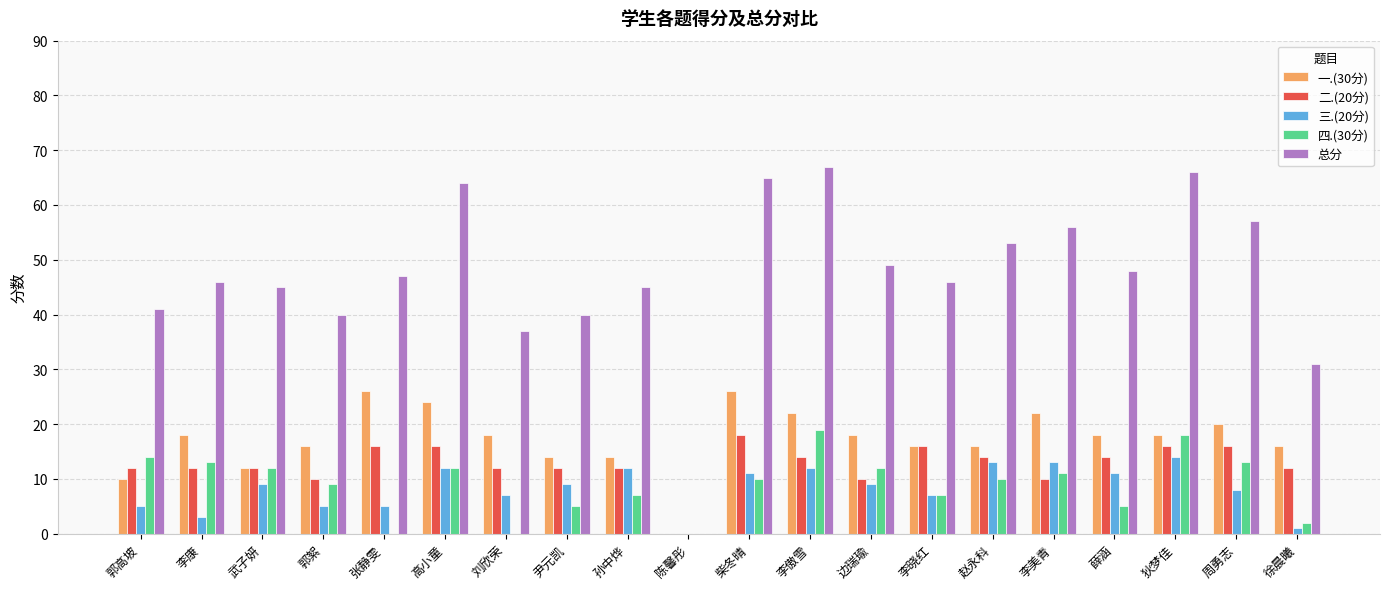

Reading left to right, transcribe all the data shown in this chart.

一.(30分): 10	18	12	16	26	24	18	14	14	0	26	22	18	16	16	22	18	18	20	16
二.(20分): 12	12	12	10	16	16	12	12	12	0	18	14	10	16	14	10	14	16	16	12
三.(20分): 5	3	9	5	5	12	7	9	12	0	11	12	9	7	13	13	11	14	8	1
四.(30分): 14	13	12	9	0	12	0	5	7	0	10	19	12	7	10	11	5	18	13	2
总分: 41	46	45	40	47	64	37	40	45	0	65	67	49	46	53	56	48	66	57	31